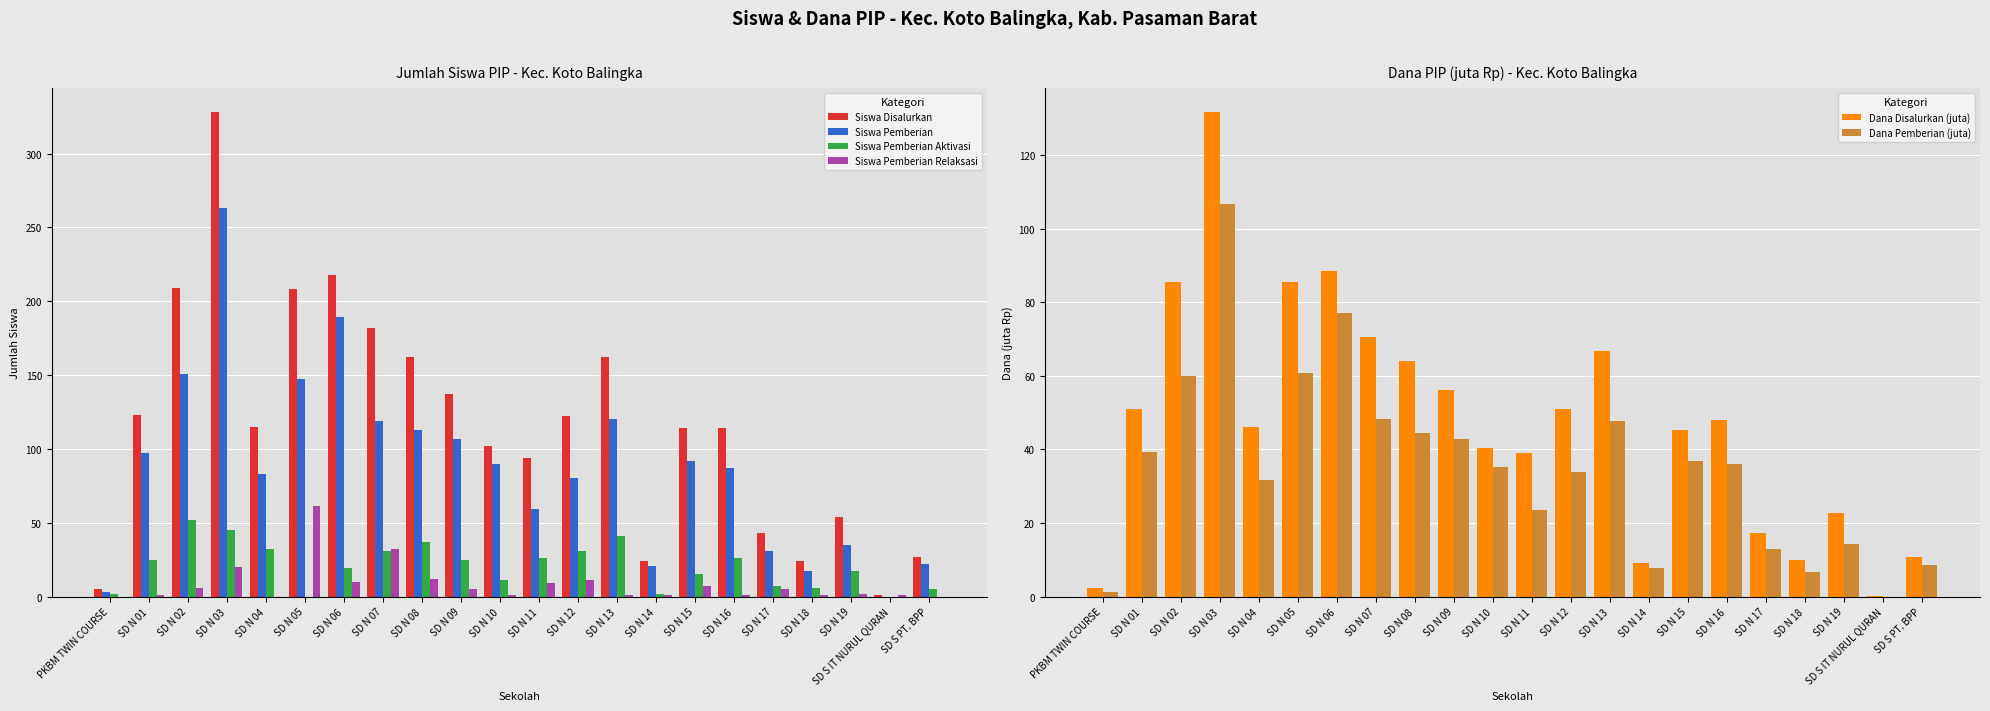

The value of Siswa Pemberian at SD N 08 is 113.0. True or false?

True